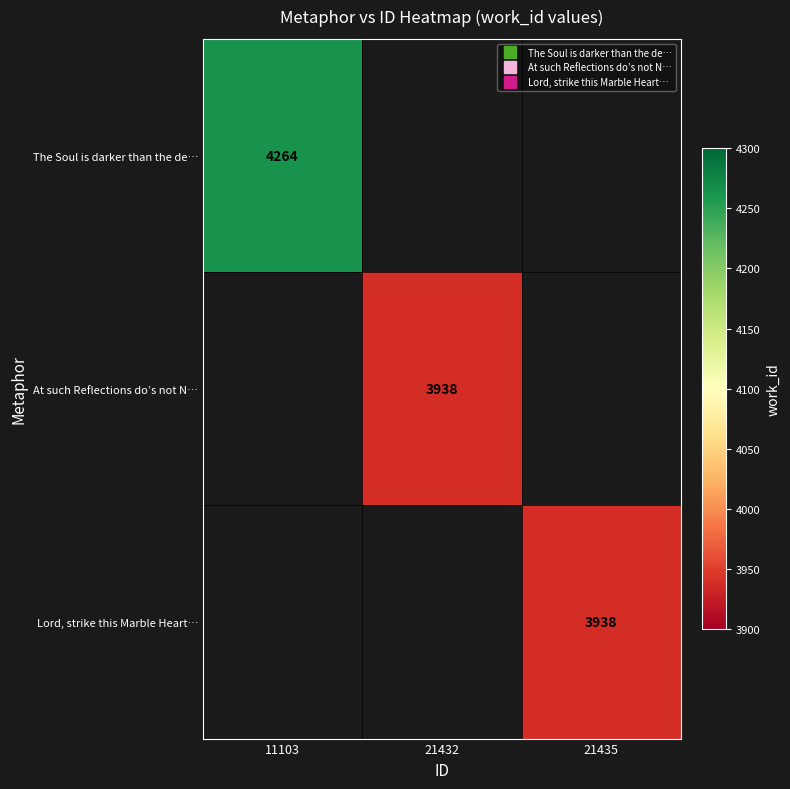

Rank the categories by At such Reflections do’s not N… value from highest to lowest.

11103, 21432, 21435